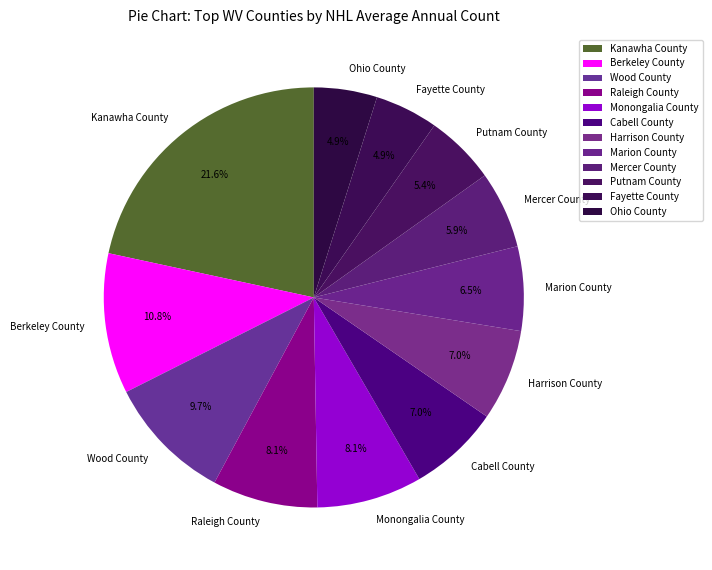

The Kanawha County slice represents 35% of the pie. True or false?

False